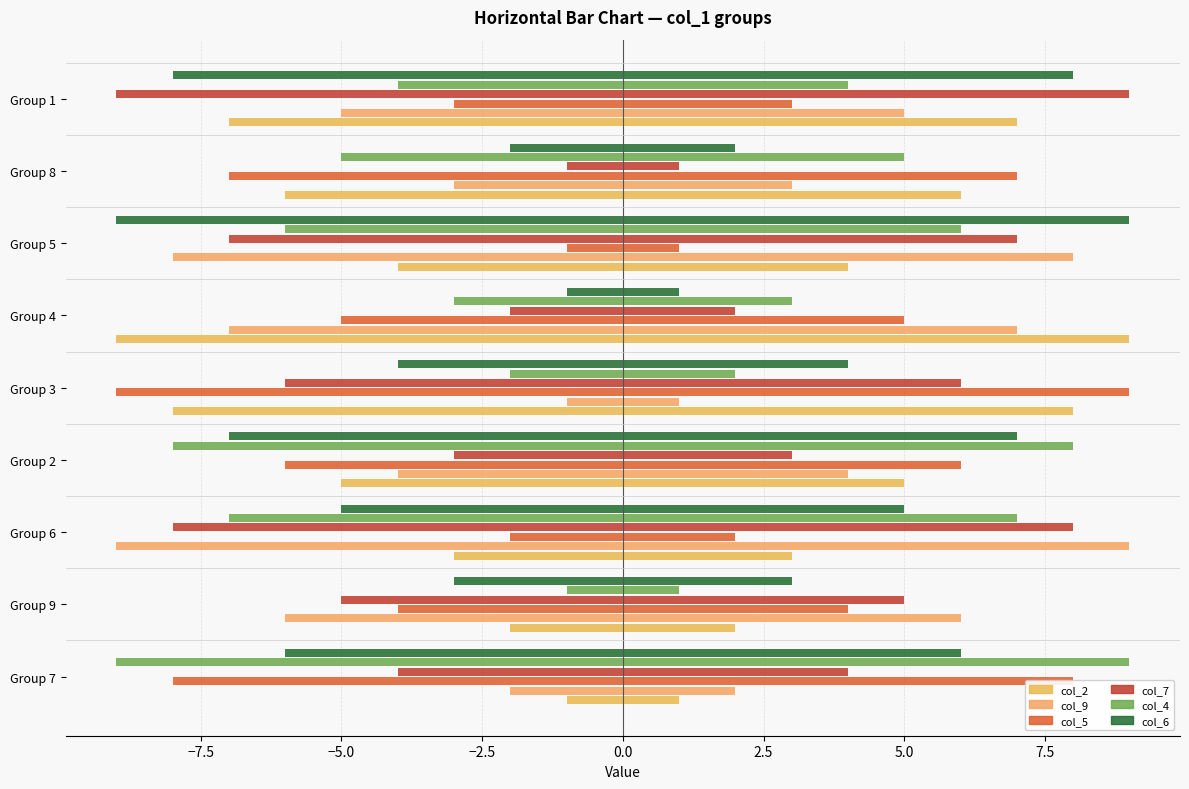

What is the value of the col_2 bar at the 8th from the left?

-6